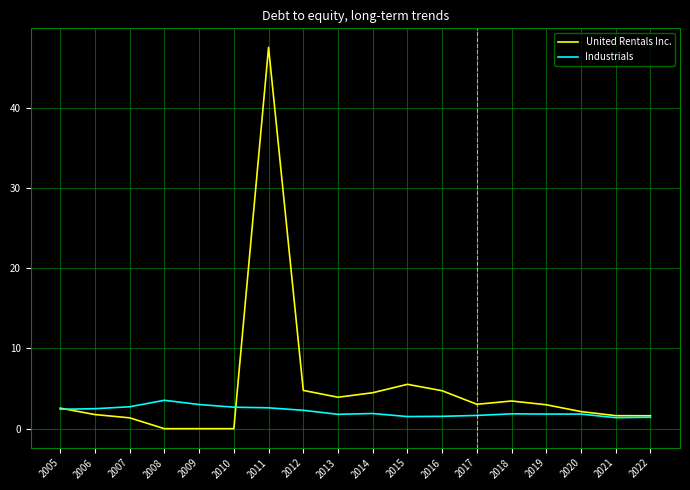

Which series has the widest spread of values?

United Rentals Inc.